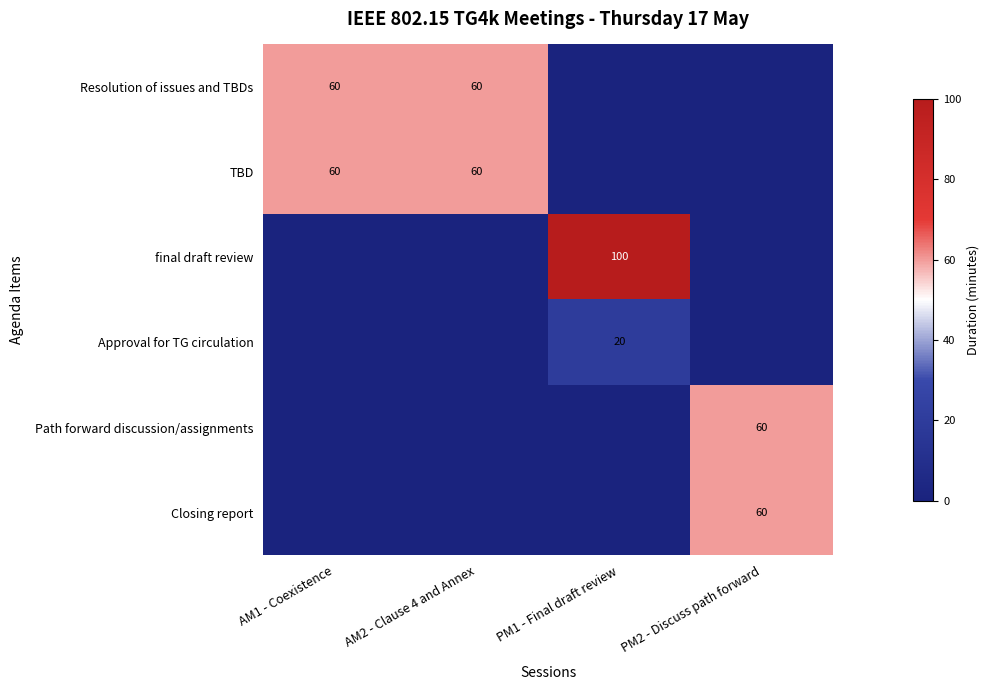

True or false: Approval for TG circulation has a value of 20 at PM1 - Final draft review.

True